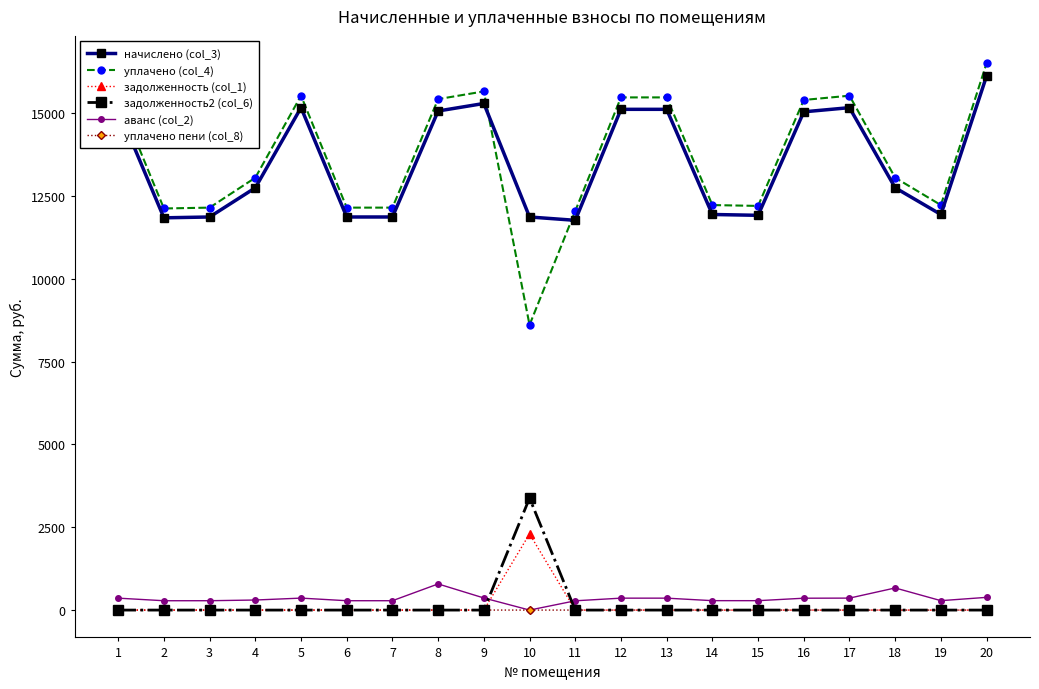

How many data points does each series have?

20